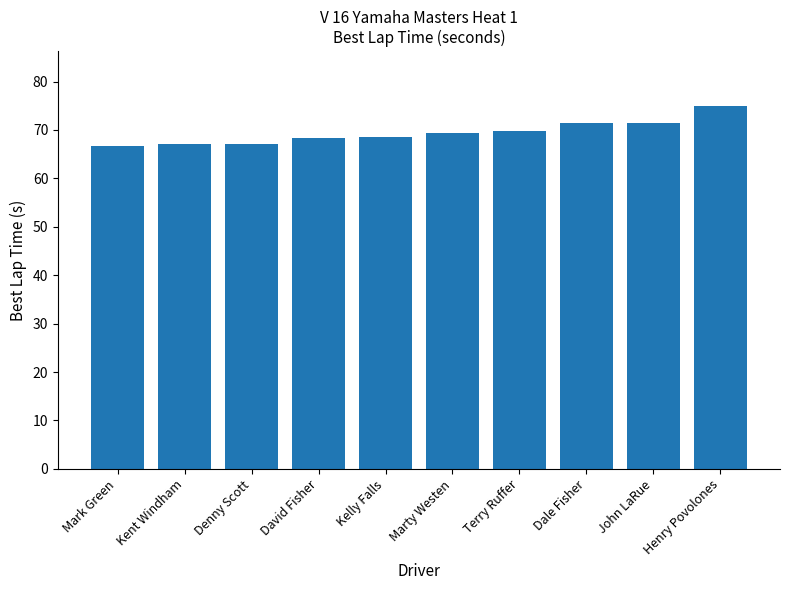

How many categories are shown in the chart?

10